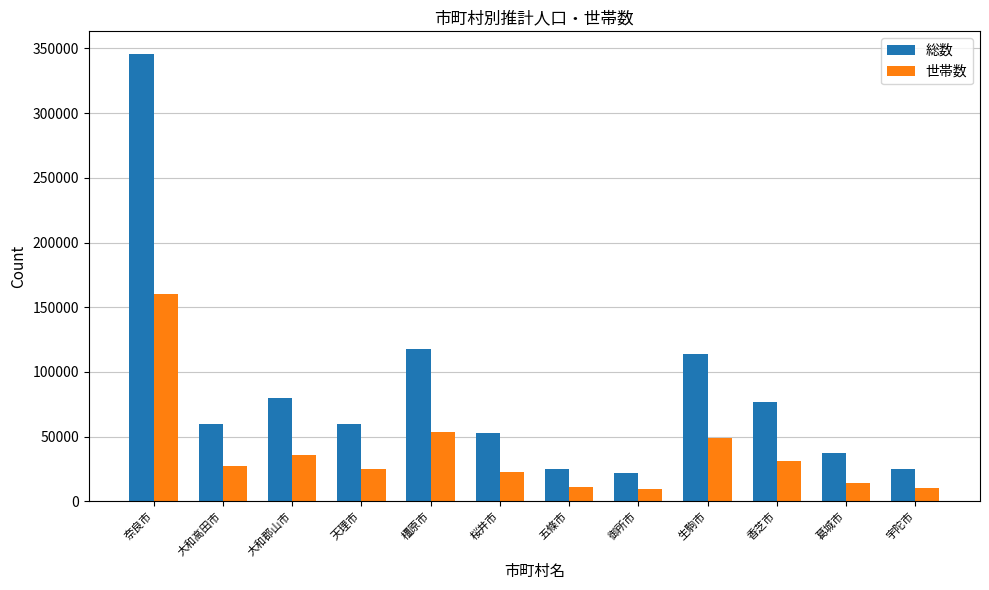

What is the sum of all 世帯数 values?

449914